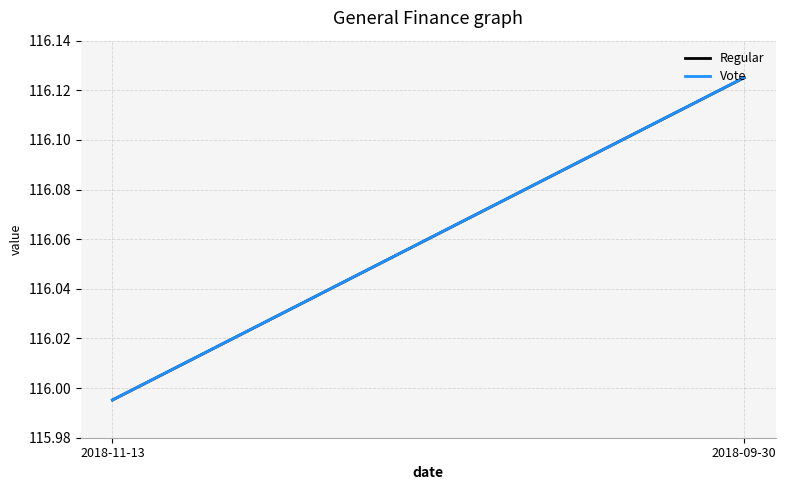

At which label is Regular closest to 116?

2018-11-13